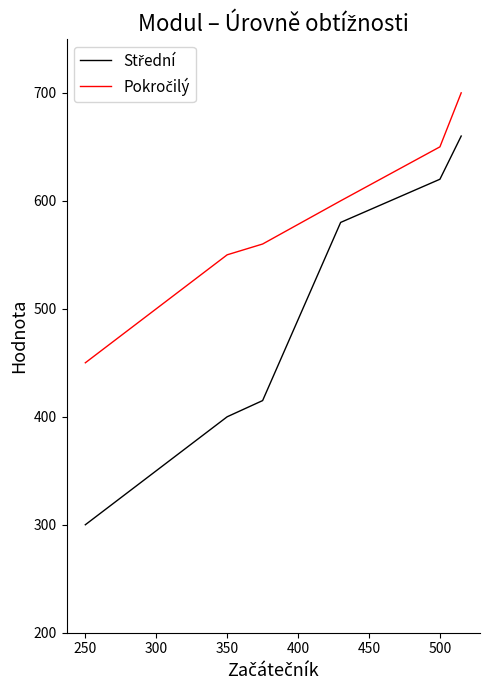

What is the greatest value displayed?

700